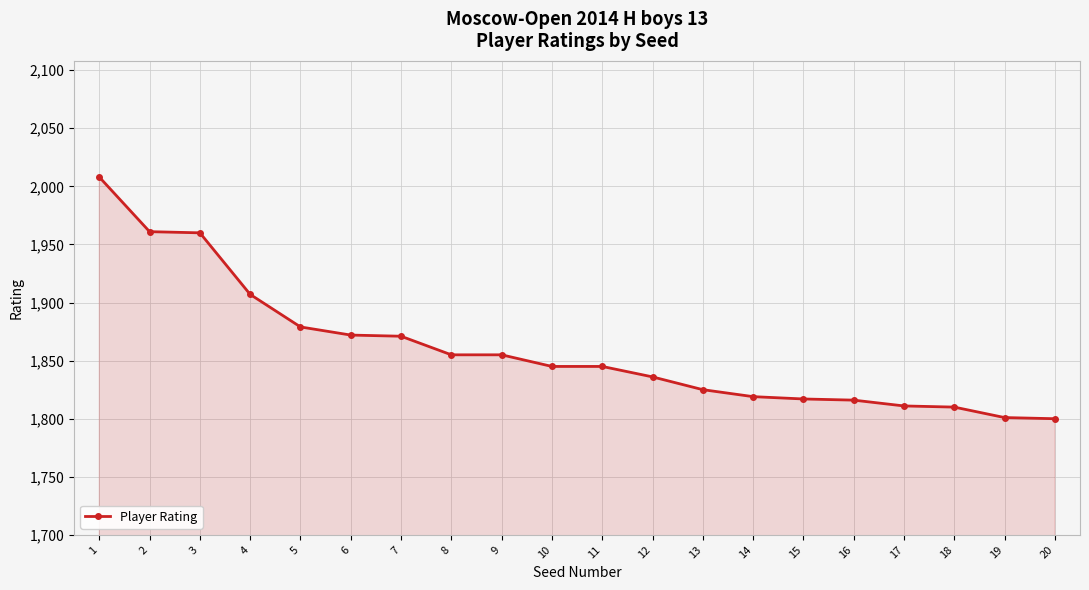

Is it true that the value at 11 is 1845?

True